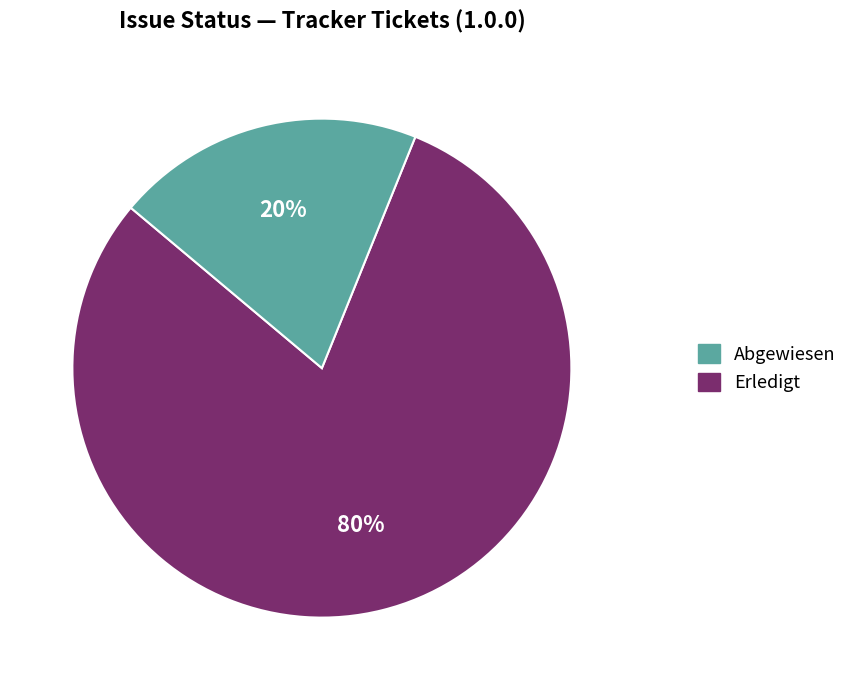

Does any single category account for the majority?

Yes